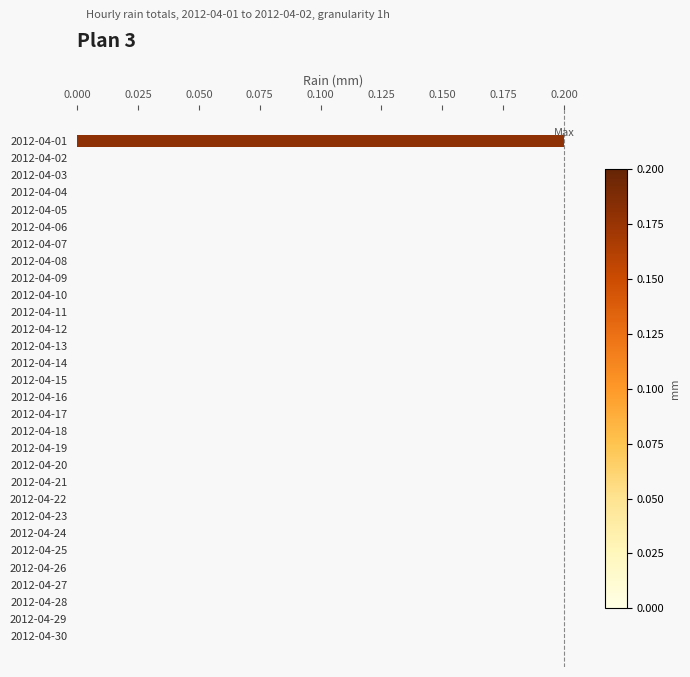

Which has a higher value, 2012-04-01 or 2012-04-30?

2012-04-01